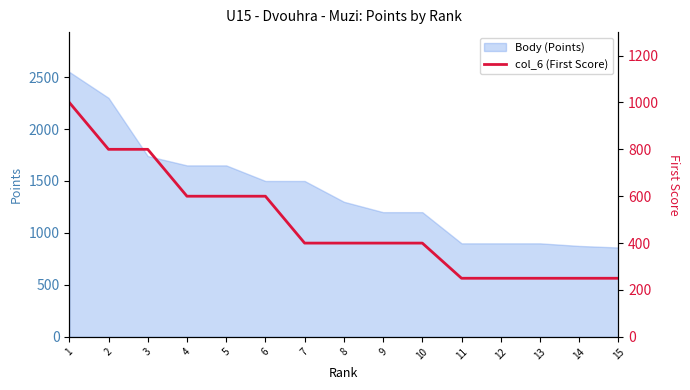

What is the lowest value of the Body (Points) series?

860